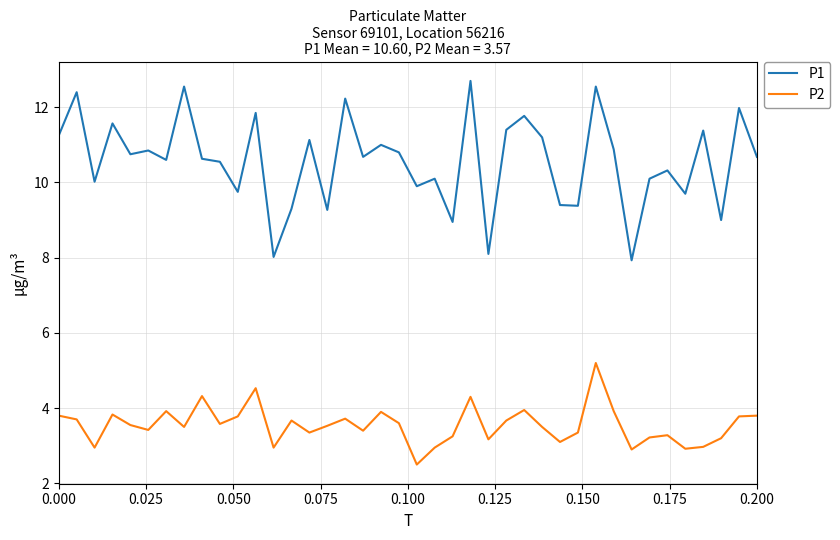

True or false: P2 has more than 1 points higher than both neighbors.

True